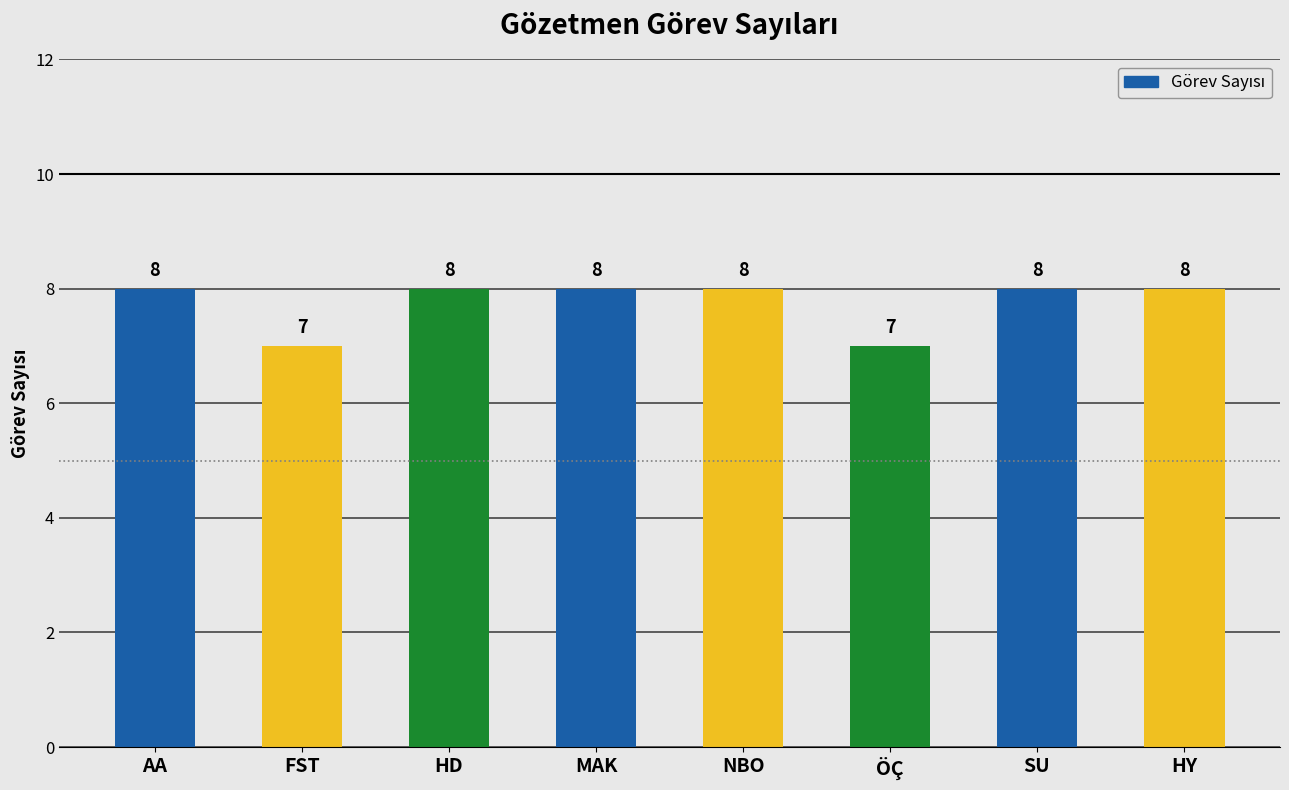

What is the sum of all values?

62